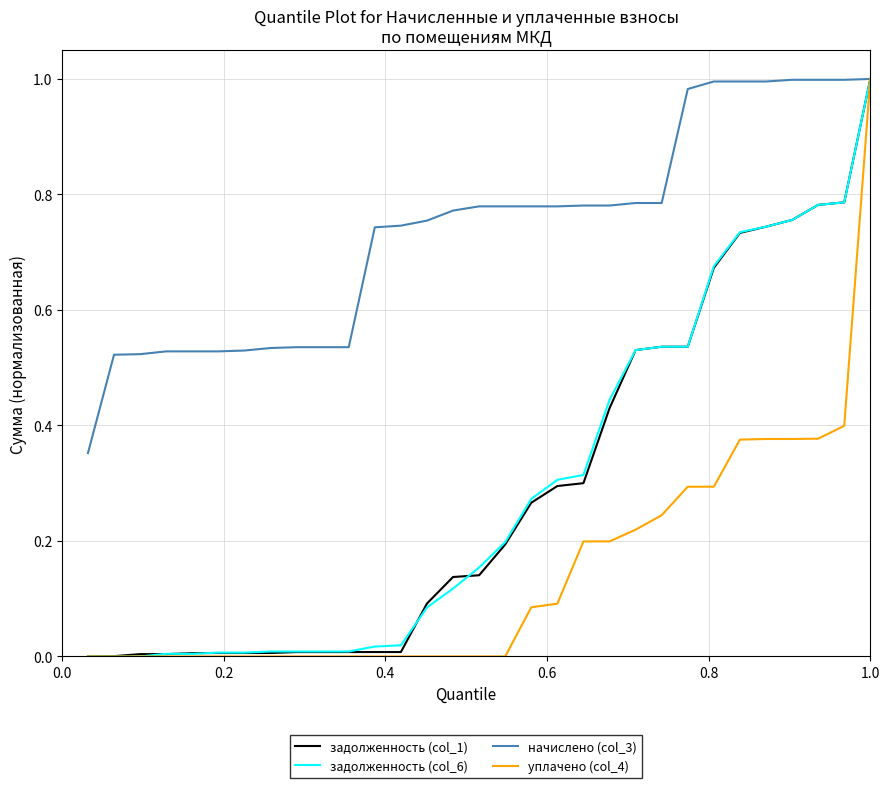

What is the sum of all уплачено (col_4) values?

4.5